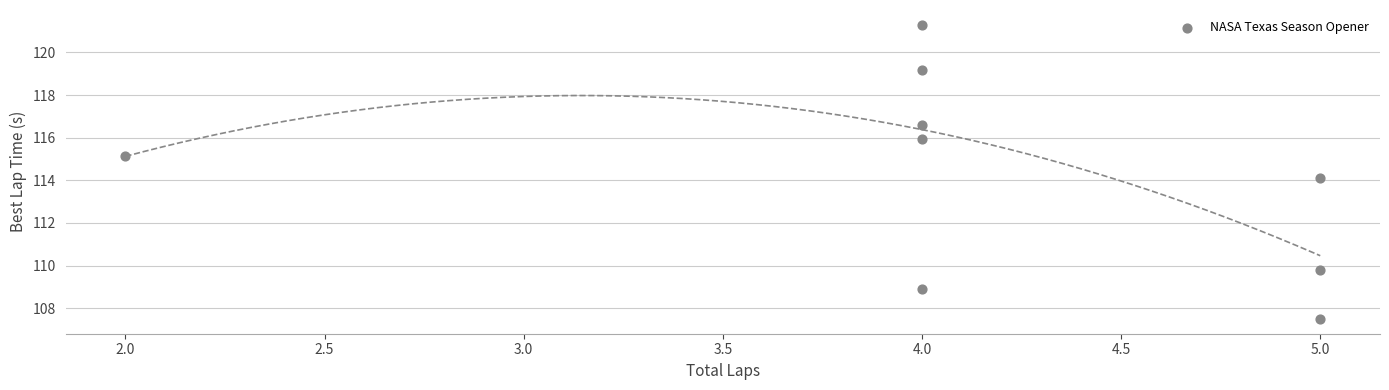

What is the average X value?

4.1